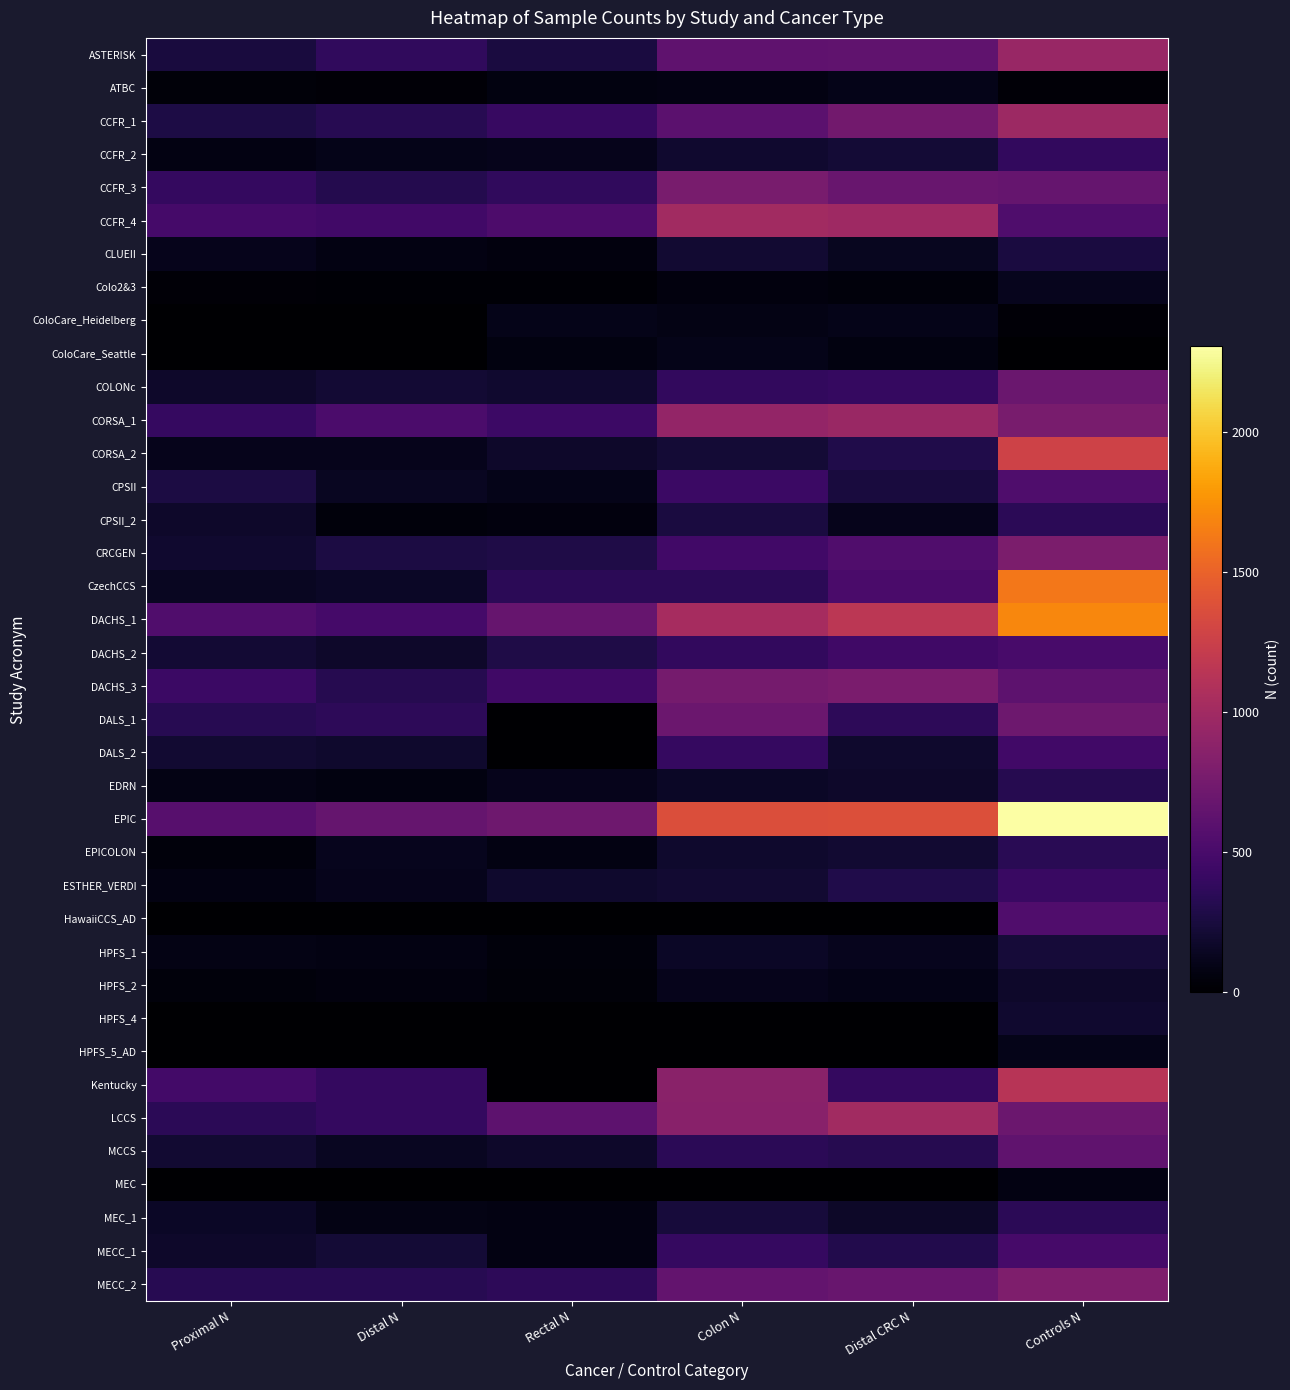

Reading left to right, list all the values displayed in this chart.

ASTERISK: Proximal N=249	Distal N=373	Rectal N=260	Colon N=622	Distal CRC N=633	Controls N=947
ATBC: Proximal N=37	Distal N=34	Rectal N=72	Colon N=75	Distal CRC N=106	Controls N=30
CCFR_1: Proximal N=275	Distal N=328	Rectal N=406	Colon N=611	Distal CRC N=734	Controls N=978
CCFR_2: Proximal N=80	Distal N=102	Rectal N=115	Colon N=195	Distal CRC N=217	Controls N=385
CCFR_3: Proximal N=395	Distal N=308	Rectal N=370	Colon N=774	Distal CRC N=678	Controls N=661
CCFR_4: Proximal N=483	Distal N=461	Rectal N=525	Colon N=1001	Distal CRC N=986	Controls N=534
CLUEII: Proximal N=114	Distal N=76	Rectal N=56	Colon N=199	Distal CRC N=132	Controls N=260
Colo2&3: Proximal N=35	Distal N=24	Rectal N=27	Colon N=59	Distal CRC N=51	Controls N=124
ColoCare_Heidelberg: Proximal N=0	Distal N=0	Rectal N=105	Colon N=82	Distal CRC N=105	Controls N=36
ColoCare_Seattle: Proximal N=0	Distal N=0	Rectal N=66	Colon N=103	Distal CRC N=66	Controls N=0
COLONc: Proximal N=178	Distal N=208	Rectal N=195	Colon N=386	Distal CRC N=403	Controls N=692
CORSA_1: Proximal N=400	Distal N=519	Rectal N=437	Colon N=919	Distal CRC N=956	Controls N=774
CORSA_2: Proximal N=113	Distal N=109	Rectal N=180	Colon N=222	Distal CRC N=289	Controls N=1273
CPSII: Proximal N=263	Distal N=140	Rectal N=104	Colon N=431	Distal CRC N=244	Controls N=536
CPSII_2: Proximal N=175	Distal N=54	Rectal N=61	Colon N=260	Distal CRC N=115	Controls N=349
CRCGEN: Proximal N=196	Distal N=266	Rectal N=281	Colon N=465	Distal CRC N=547	Controls N=786
CzechCCS: Proximal N=140	Distal N=162	Rectal N=343	Colon N=347	Distal CRC N=505	Controls N=1618
DACHS_1: Proximal N=547	Distal N=485	Rectal N=668	Colon N=1034	Distal CRC N=1153	Controls N=1702
DACHS_2: Proximal N=210	Distal N=175	Rectal N=281	Colon N=385	Distal CRC N=456	Controls N=498
DACHS_3: Proximal N=429	Distal N=321	Rectal N=459	Colon N=751	Distal CRC N=780	Controls N=617
DALS_1: Proximal N=325	Distal N=358	Rectal N=0	Colon N=698	Distal CRC N=358	Controls N=709
DALS_2: Proximal N=205	Distal N=181	Rectal N=0	Colon N=402	Distal CRC N=181	Controls N=461
EDRN: Proximal N=88	Distal N=68	Rectal N=110	Colon N=156	Distal CRC N=178	Controls N=316
EPIC: Proximal N=580	Distal N=662	Rectal N=712	Colon N=1364	Distal CRC N=1374	Controls N=2306
EPICOLON: Proximal N=54	Distal N=123	Rectal N=77	Colon N=189	Distal CRC N=200	Controls N=342
ESTHER_VERDI: Proximal N=74	Distal N=112	Rectal N=185	Colon N=202	Distal CRC N=297	Controls N=420
HawaiiCCS_AD: Proximal N=0	Distal N=0	Rectal N=0	Colon N=0	Distal CRC N=0	Controls N=543
HPFS_1: Proximal N=82	Distal N=76	Rectal N=48	Colon N=158	Distal CRC N=124	Controls N=228
HPFS_2: Proximal N=54	Distal N=57	Rectal N=40	Colon N=111	Distal CRC N=97	Controls N=172
HPFS_4: Proximal N=0	Distal N=0	Rectal N=0	Colon N=0	Distal CRC N=0	Controls N=197
HPFS_5_AD: Proximal N=0	Distal N=0	Rectal N=0	Colon N=0	Distal CRC N=0	Controls N=105
Kentucky: Proximal N=470	Distal N=396	Rectal N=0	Colon N=872	Distal CRC N=396	Controls N=1132
LCCS: Proximal N=350	Distal N=391	Rectal N=615	Colon N=857	Distal CRC N=1006	Controls N=701
MCCS: Proximal N=201	Distal N=141	Rectal N=177	Colon N=349	Distal CRC N=318	Controls N=634
MEC: Proximal N=0	Distal N=0	Rectal N=0	Colon N=0	Distal CRC N=0	Controls N=81
MEC_1: Proximal N=154	Distal N=85	Rectal N=81	Colon N=239	Distal CRC N=166	Controls N=346
MECC_1: Proximal N=178	Distal N=222	Rectal N=78	Colon N=400	Distal CRC N=300	Controls N=495
MECC_2: Proximal N=331	Distal N=325	Rectal N=354	Colon N=656	Distal CRC N=679	Controls N=808